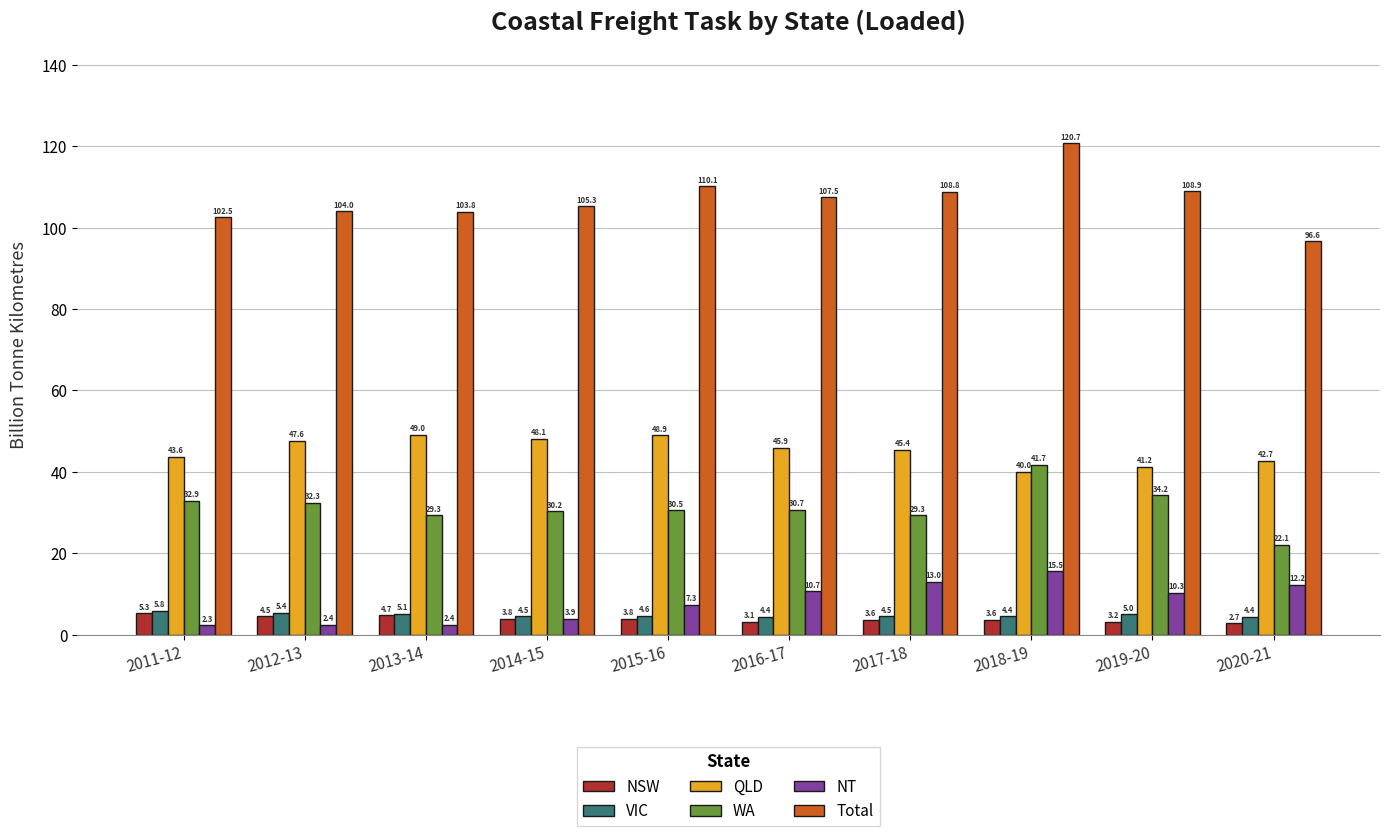

Which series has the largest range (max minus min)?

Total